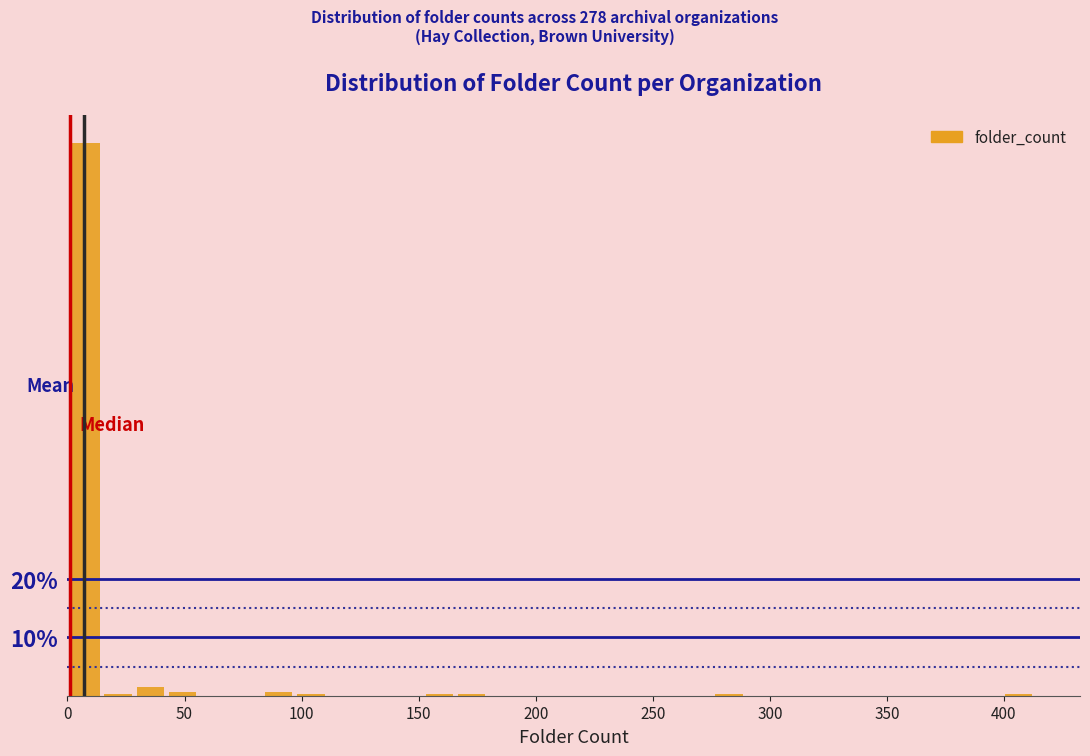

Read against the x-axis, roughly where is the centre of the tallest bar?

10